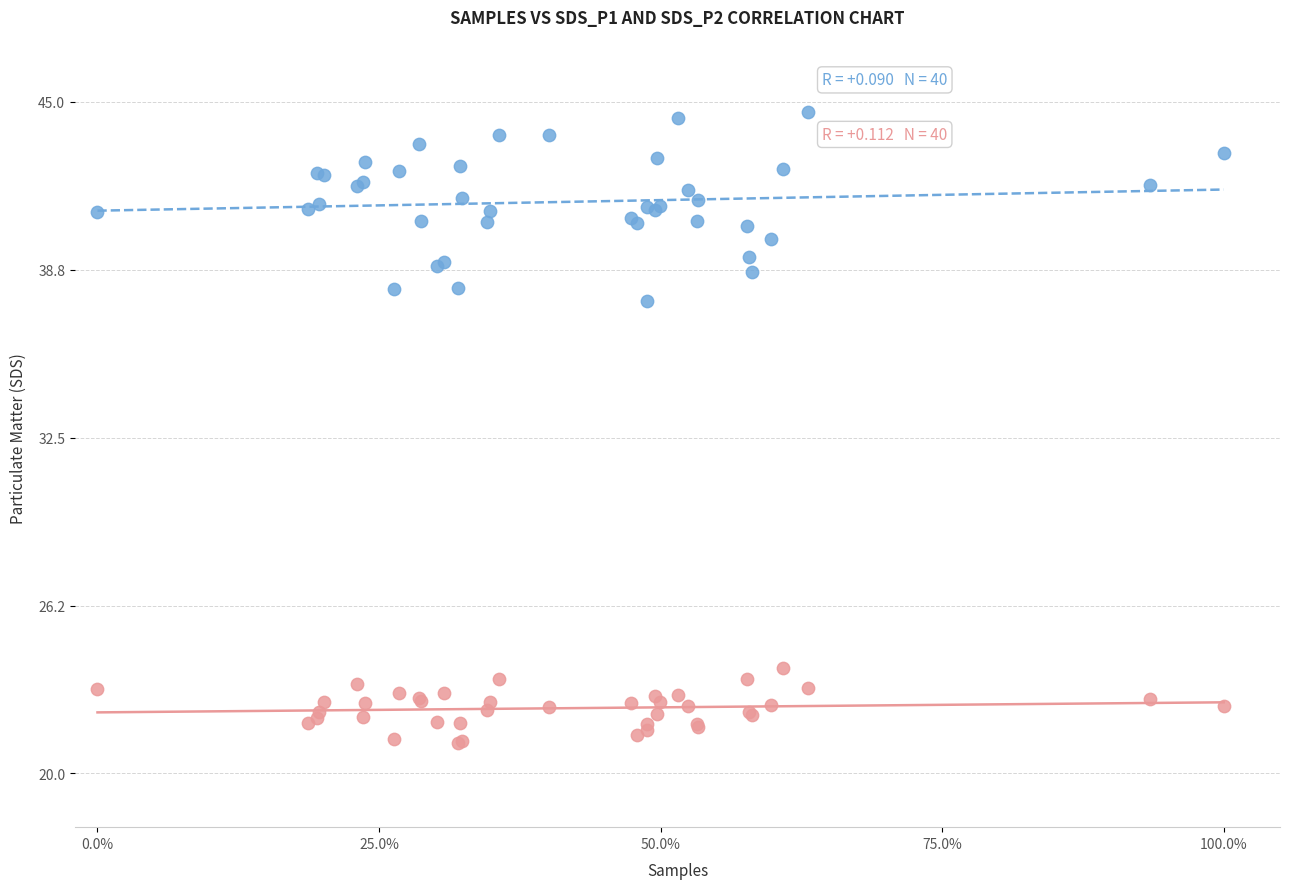

Which series has the largest Y range (max minus min)?

SDS_P1